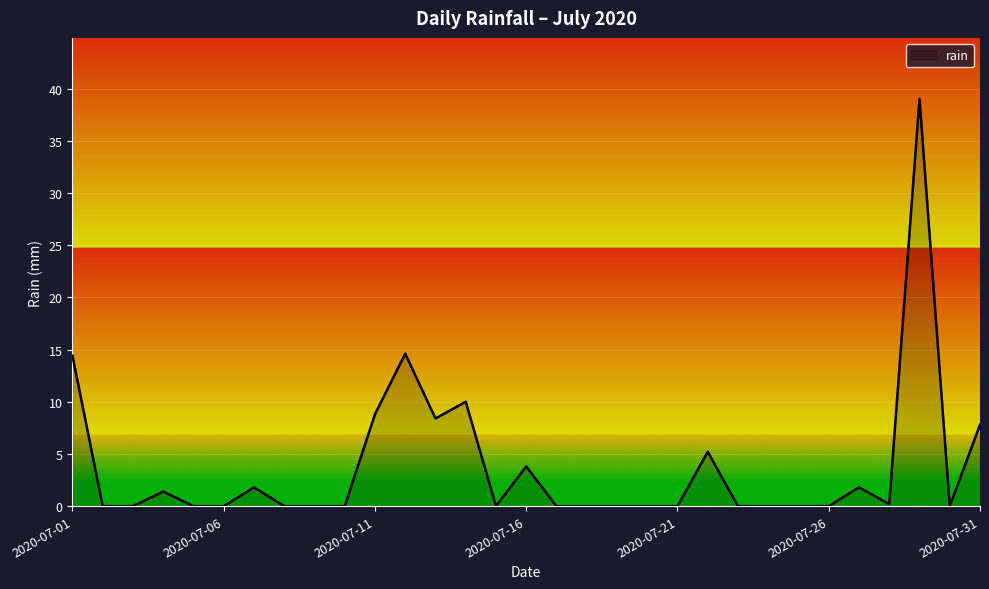

What is the maximum value shown in the chart?

39.0